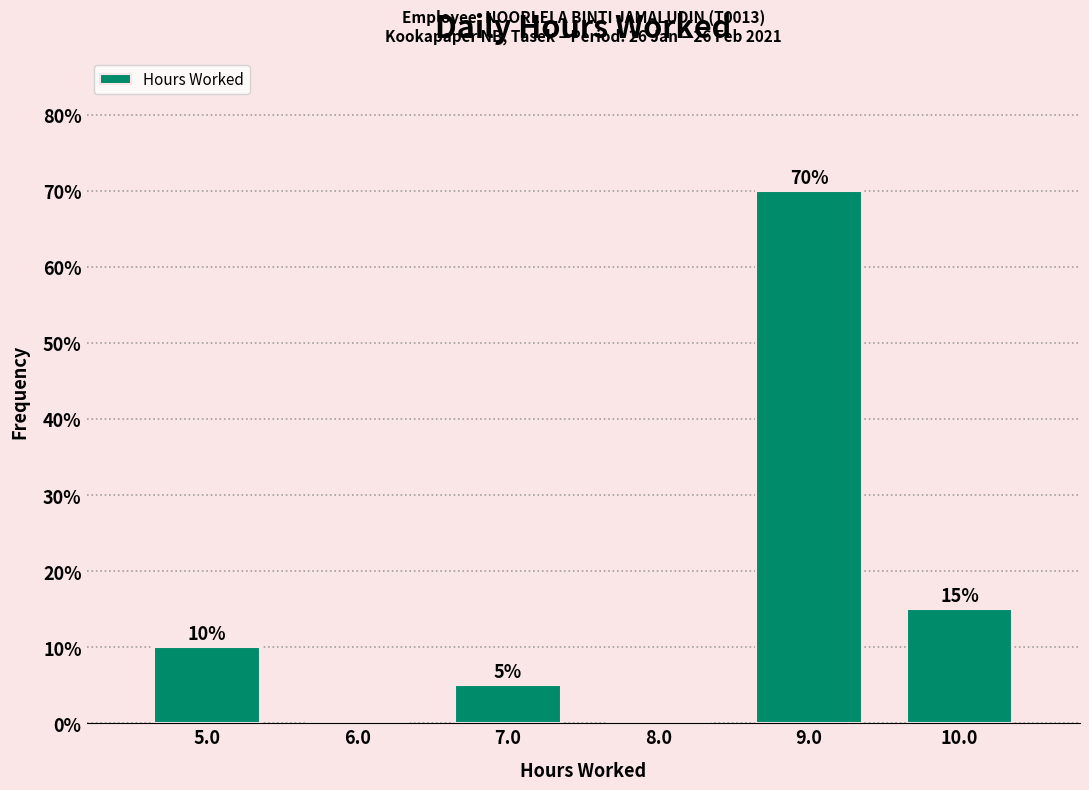

Over which range of the x-axis is the bar tallest?

8.5 to 9.5